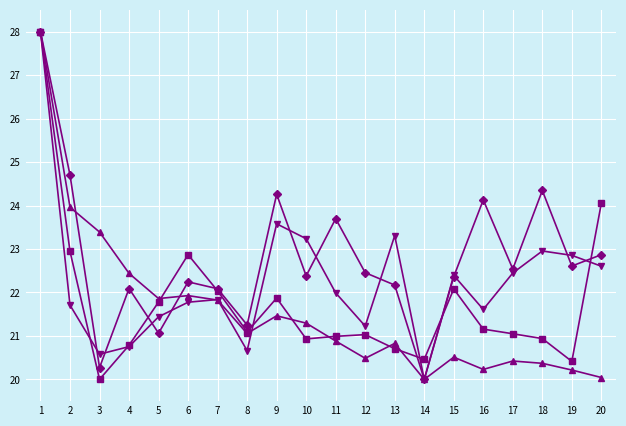

What is the smallest value displayed?

20.0